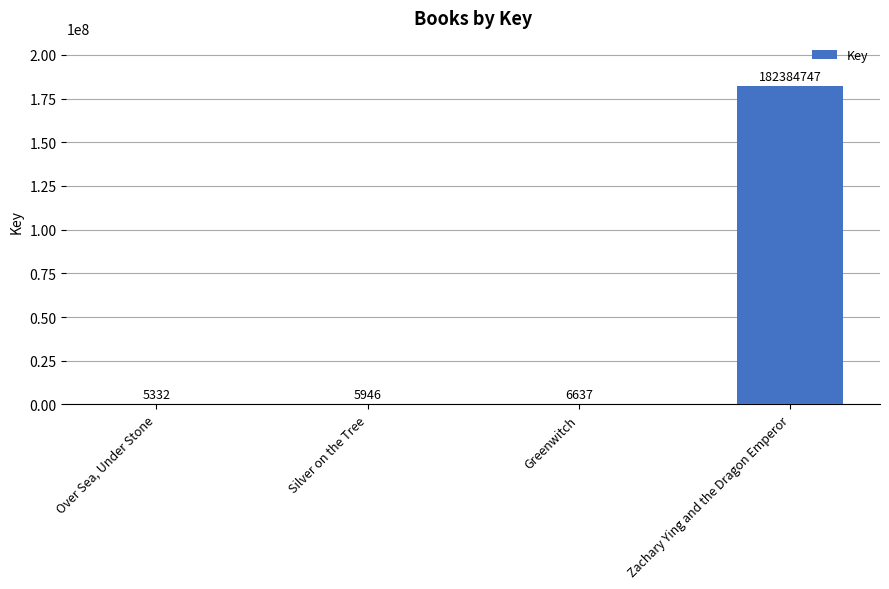

What is the sum of all values?

182402662